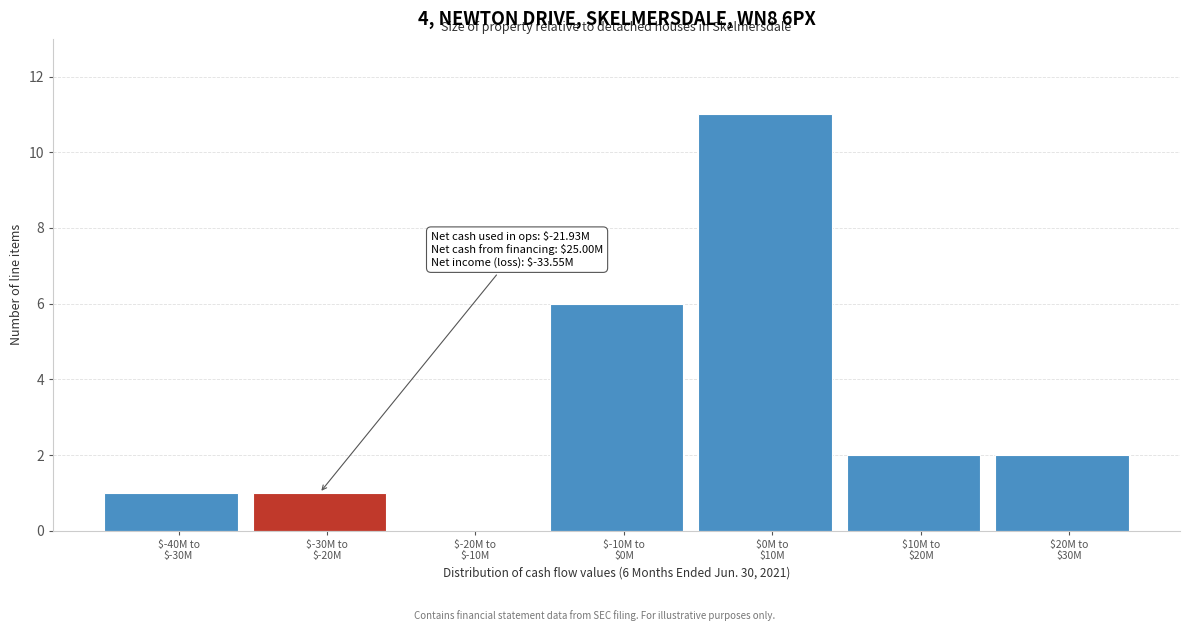

What is the maximum value shown in the chart?

11